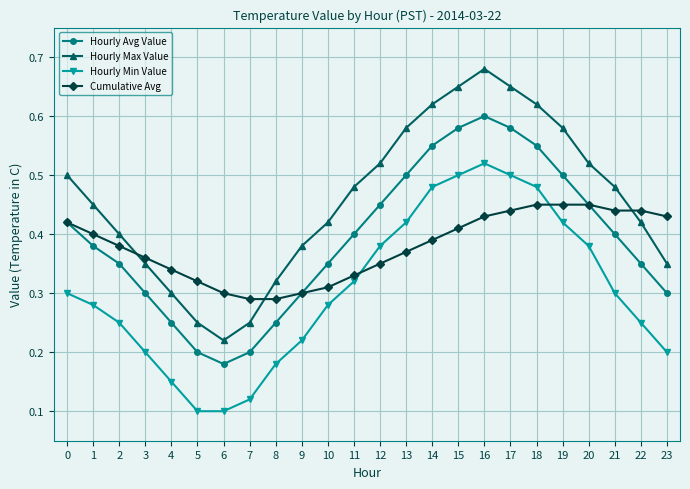

What are all the series names shown in the legend?

Hourly Avg Value, Hourly Max Value, Hourly Min Value, Cumulative Avg